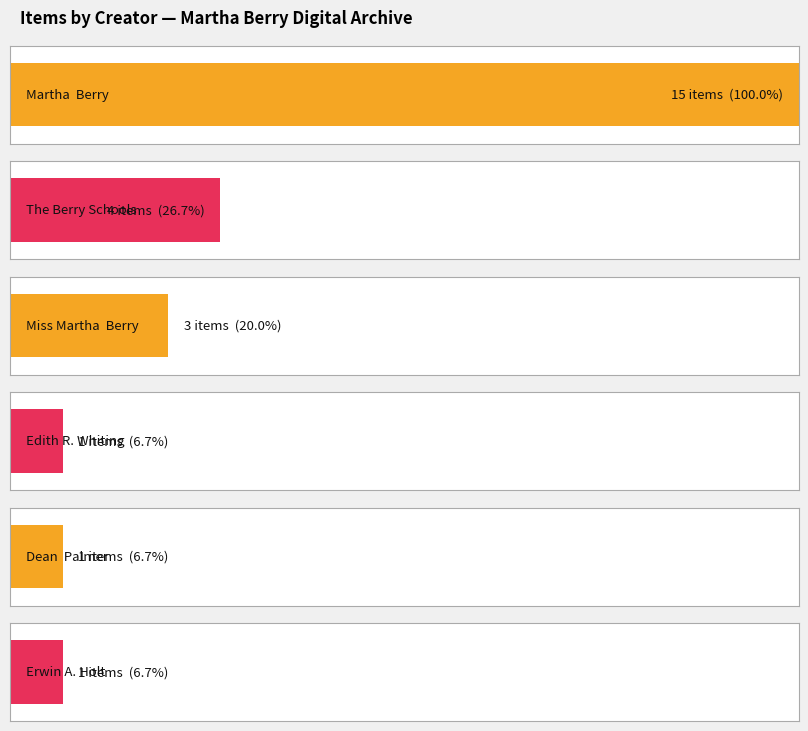

What is the minimum value shown in the chart?

1